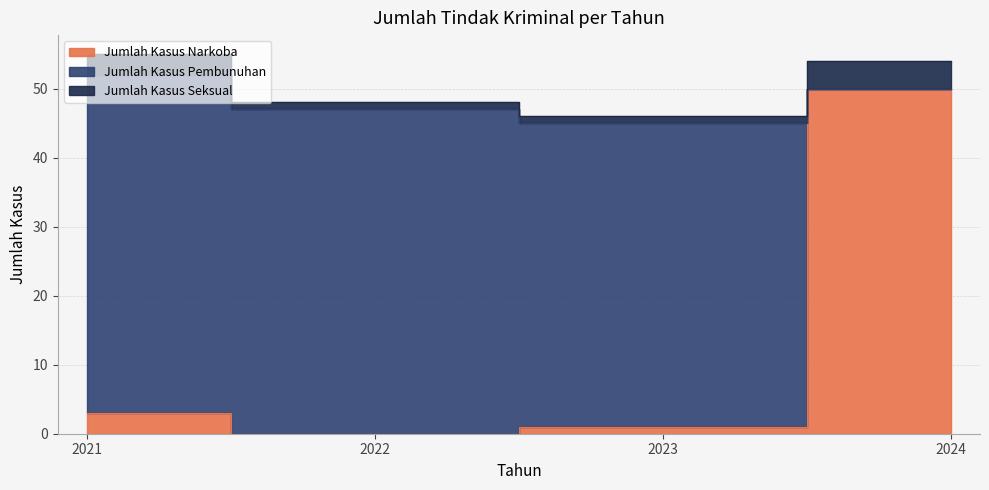

True or false: Jumlah Kasus Narkoba has more than 1 interior local peaks.

False